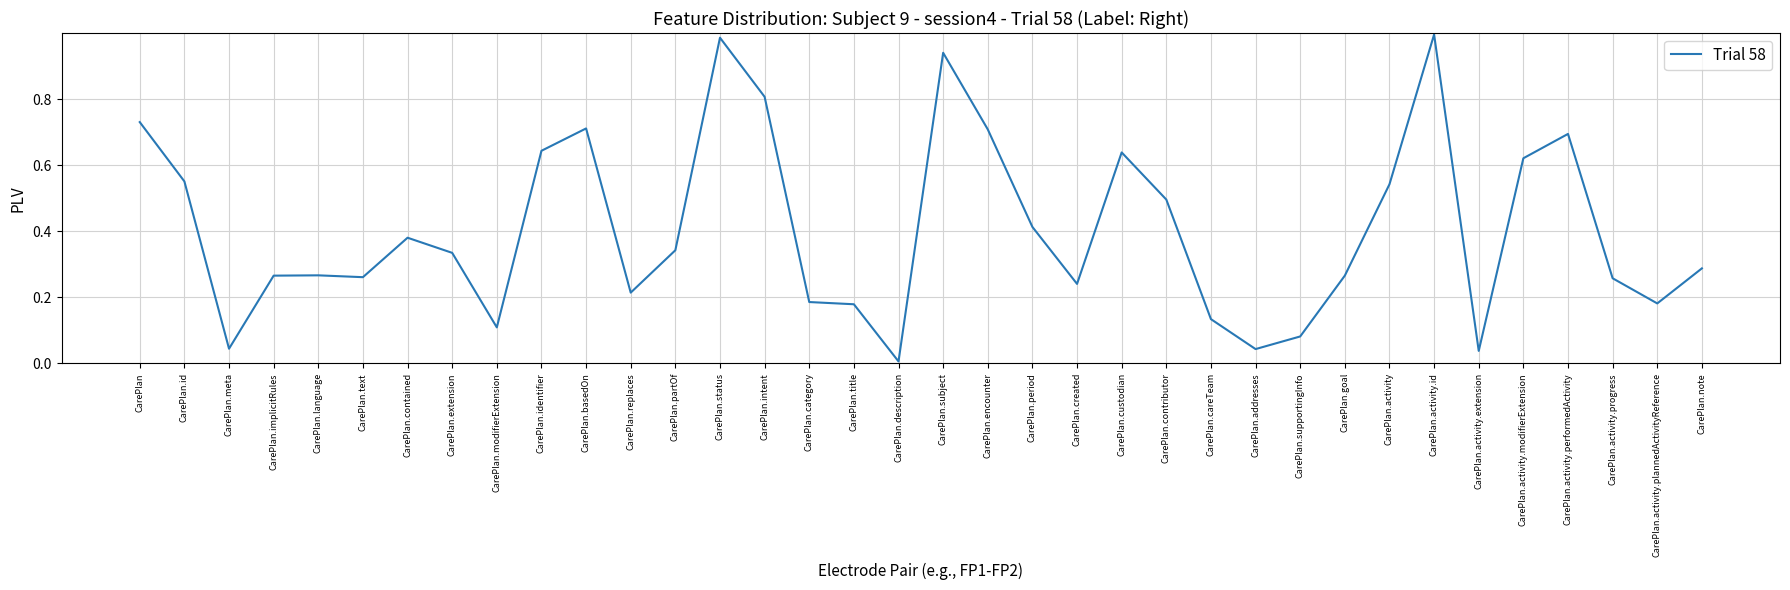

What position from the left is CarePlan.partOf?

13